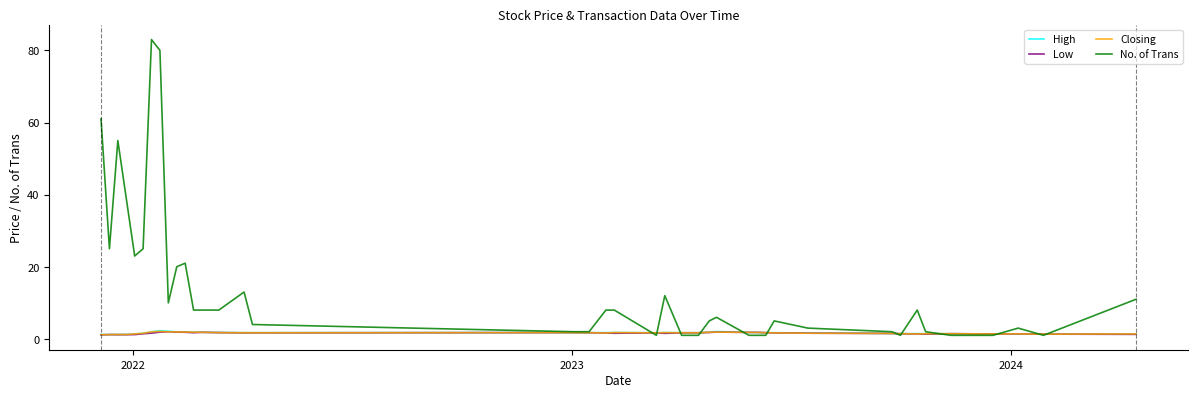

What is the highest value of the High series?

2.3